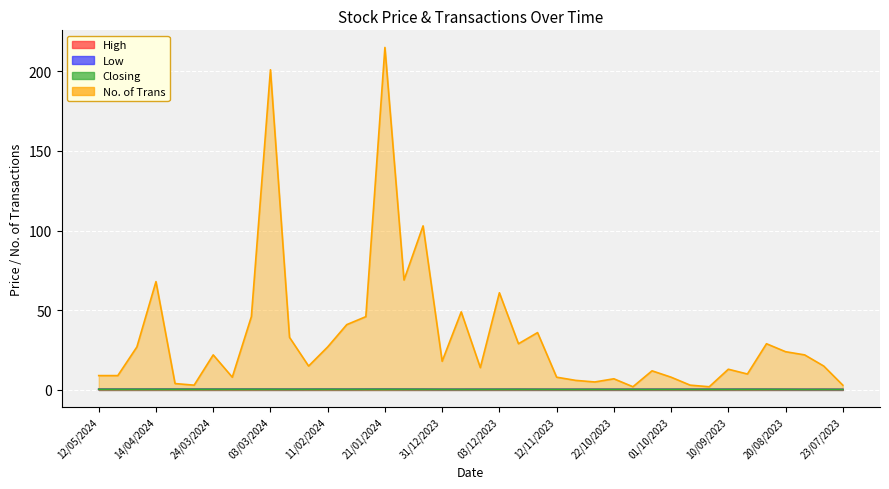

Count the Low values in the range 0 to 1.

40